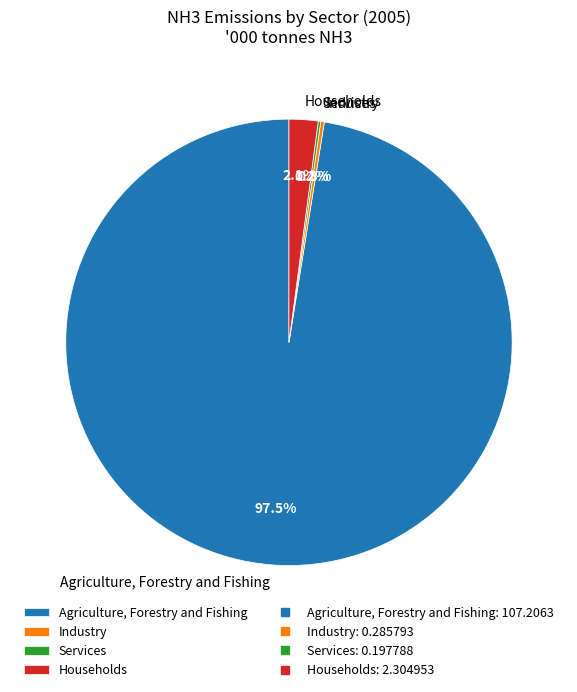

Is Households the majority of the pie?

No